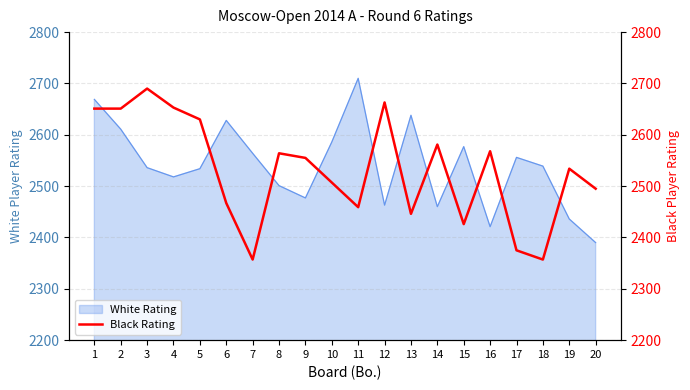

How many lines are shown in the chart?

1